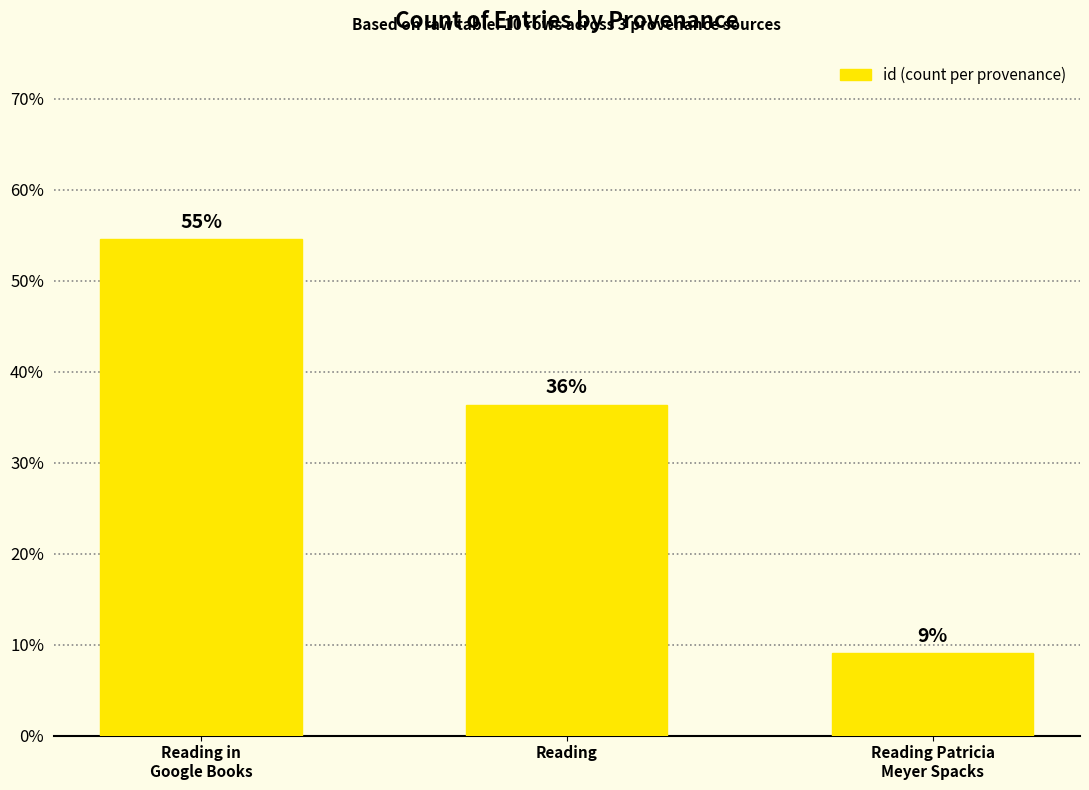

Rank the categories by value from highest to lowest.

Reading in
Google Books, Reading, Reading Patricia
Meyer Spacks